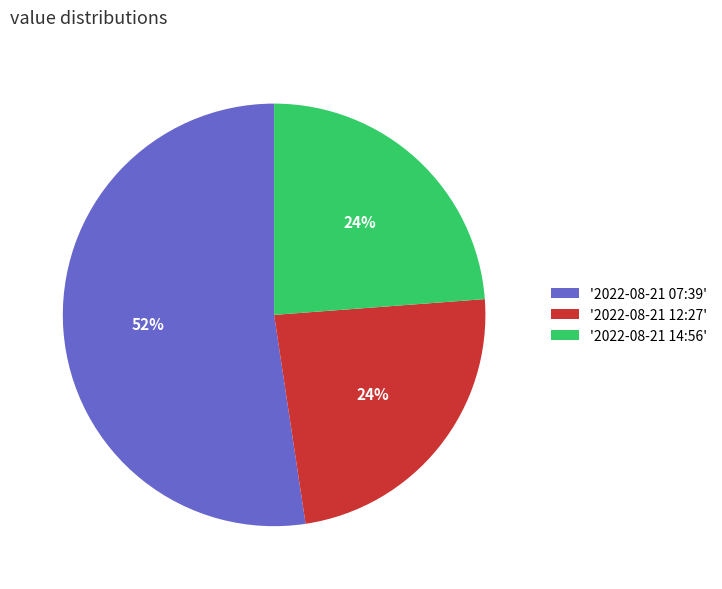

To the nearest percent, what portion does '2022-08-21 07:39' represent?

52%